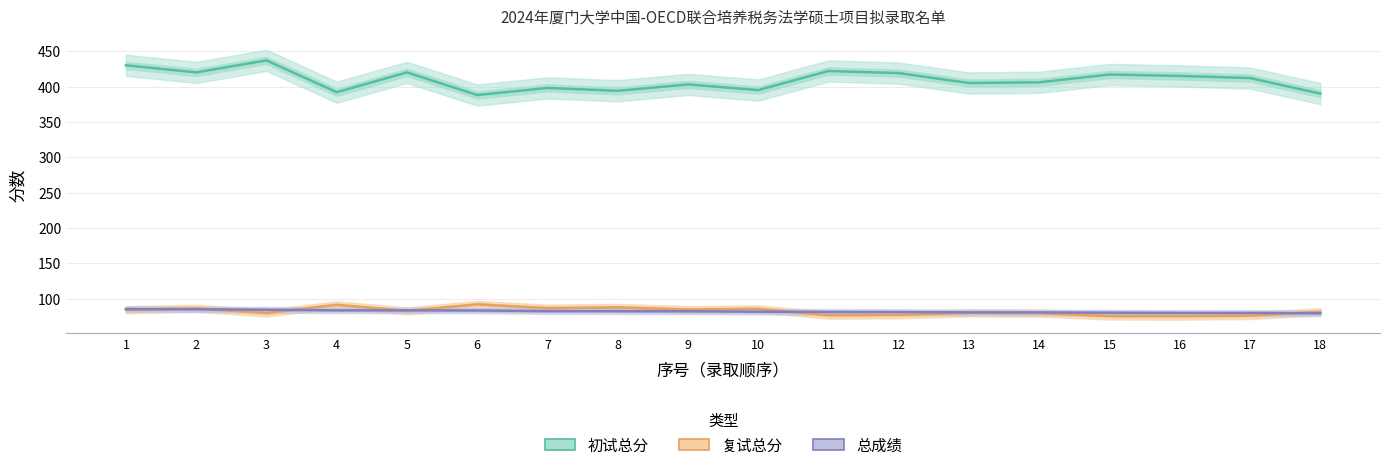

At which label does 初试总分 reach its peak?

3